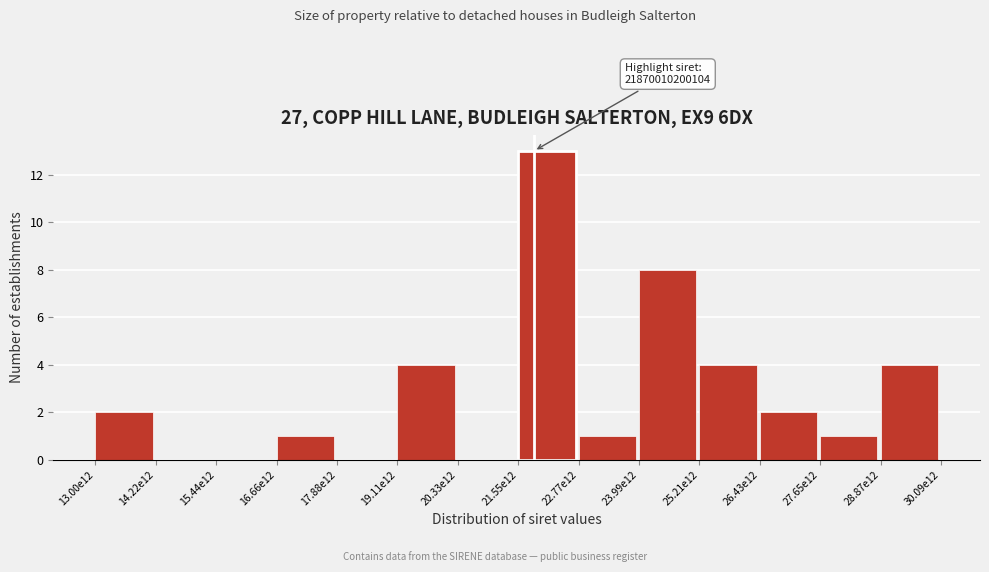

Reading right to left, extract all data points from this chart.

28.87e12=4	27.65e12=1	26.43e12=2	25.21e12=4	23.99e12=8	22.77e12=1	21.55e12=13	20.33e12=0	19.11e12=4	17.88e12=0	16.66e12=1	15.44e12=0	14.22e12=0	13.00e12=2